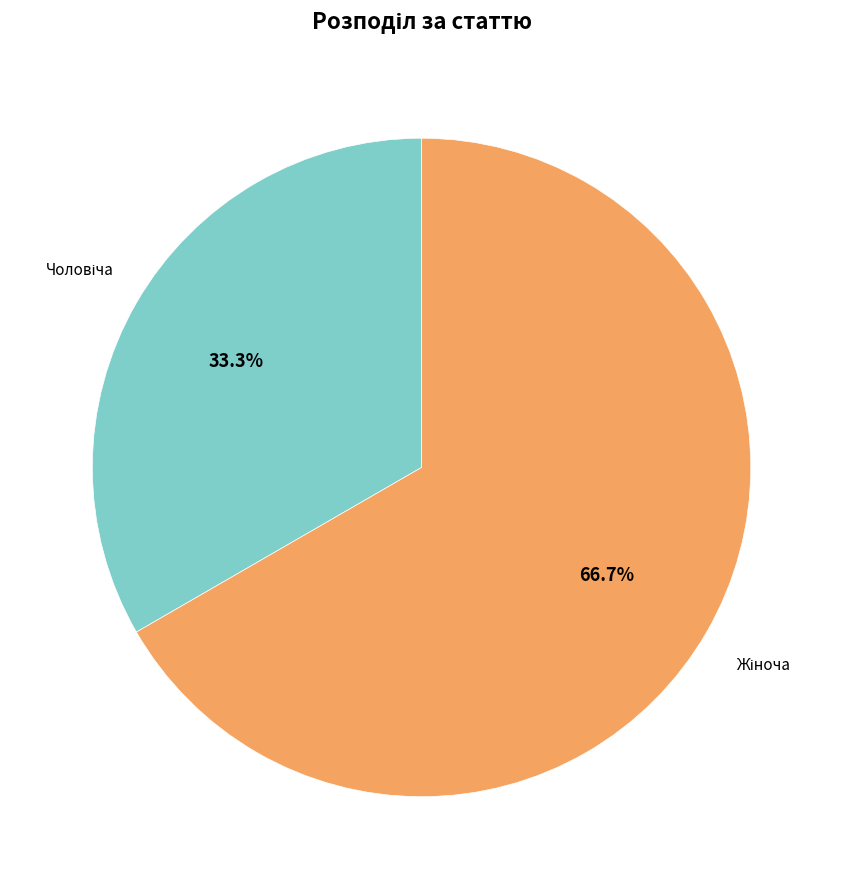

Is there any slice that represents more than half of the pie?

Yes